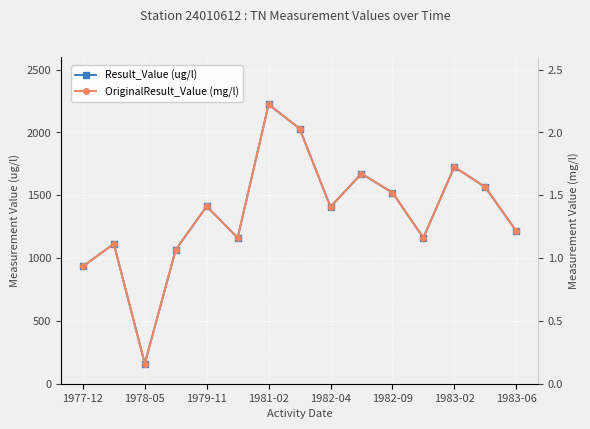

Between 1983-06 and 1978-05, which is larger?

1983-06